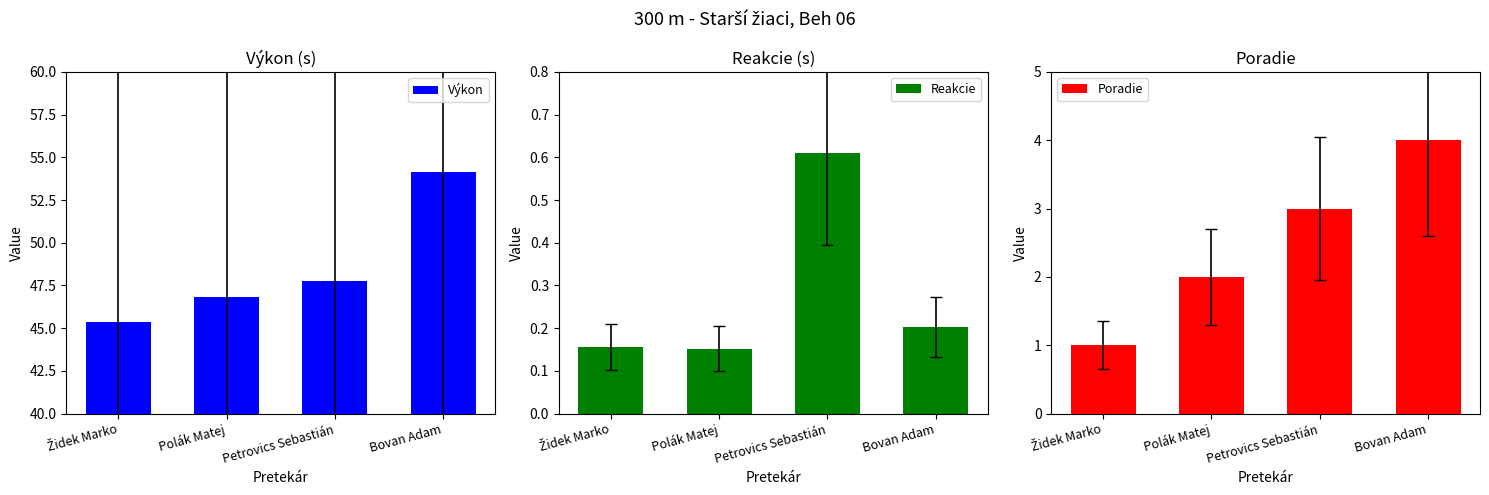

List the labels in order of Výkon value, smallest first.

Židek Marko, Polák Matej, Petrovics Sebastián, Bovan Adam